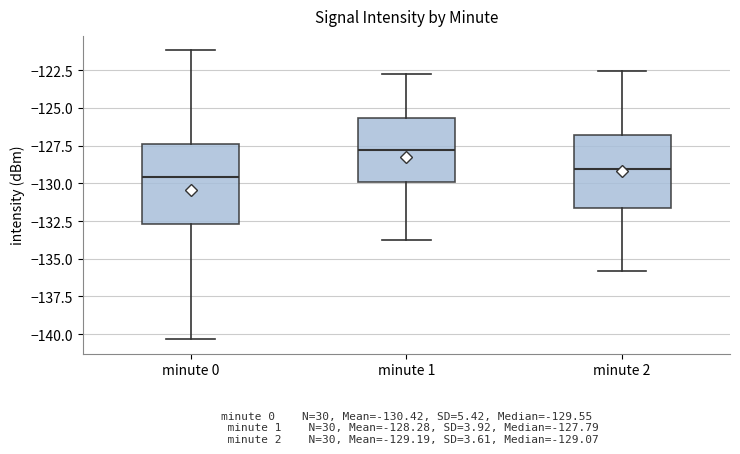

Which box has the highest median line?

minute 1